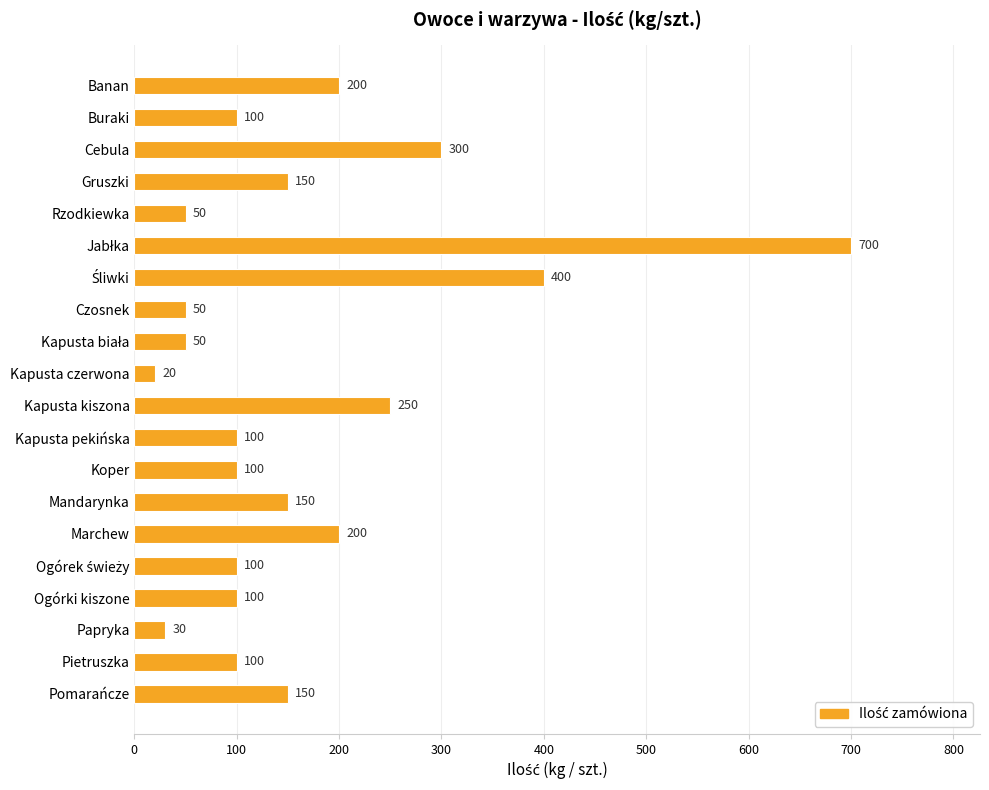

Reading top to bottom, extract all data points from this chart.

200	100	300	150	50	700	400	50	50	20	250	100	100	150	200	100	100	30	100	150